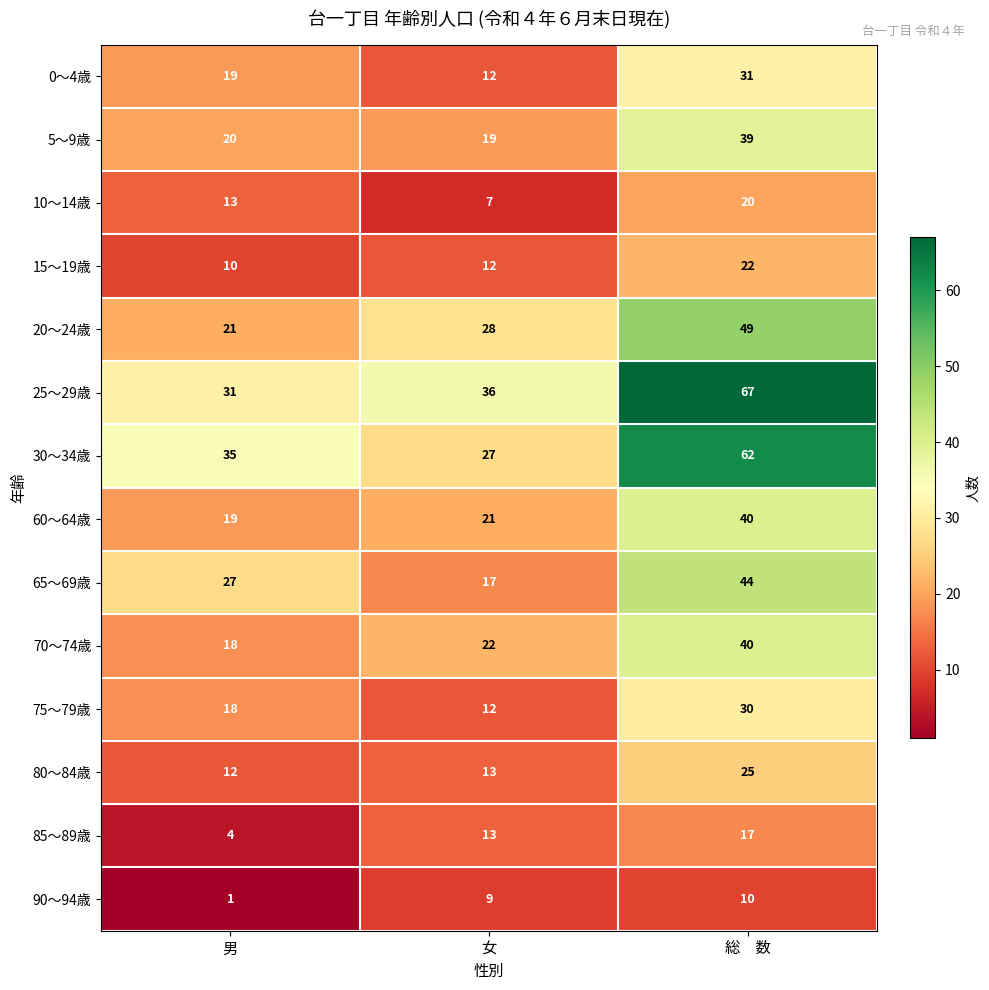

What is the spread (max minus min) of values at 女?

29